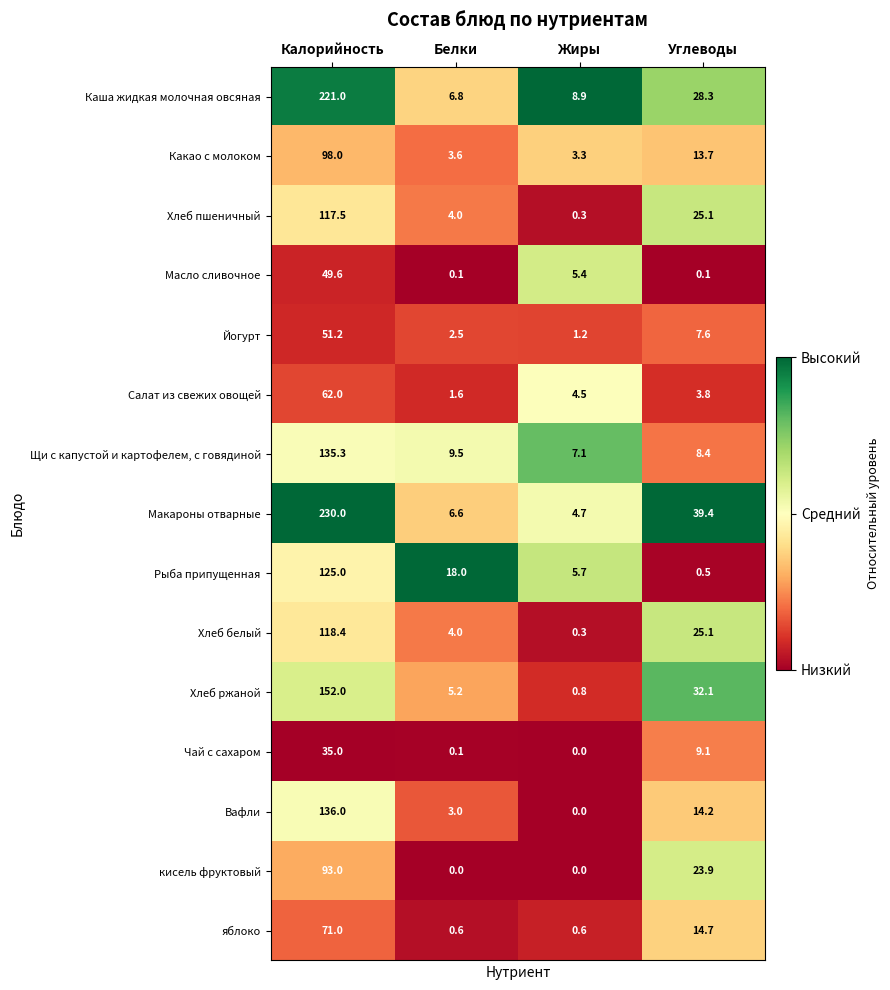

What is the highest value of the Какао с молоком series?

98.0